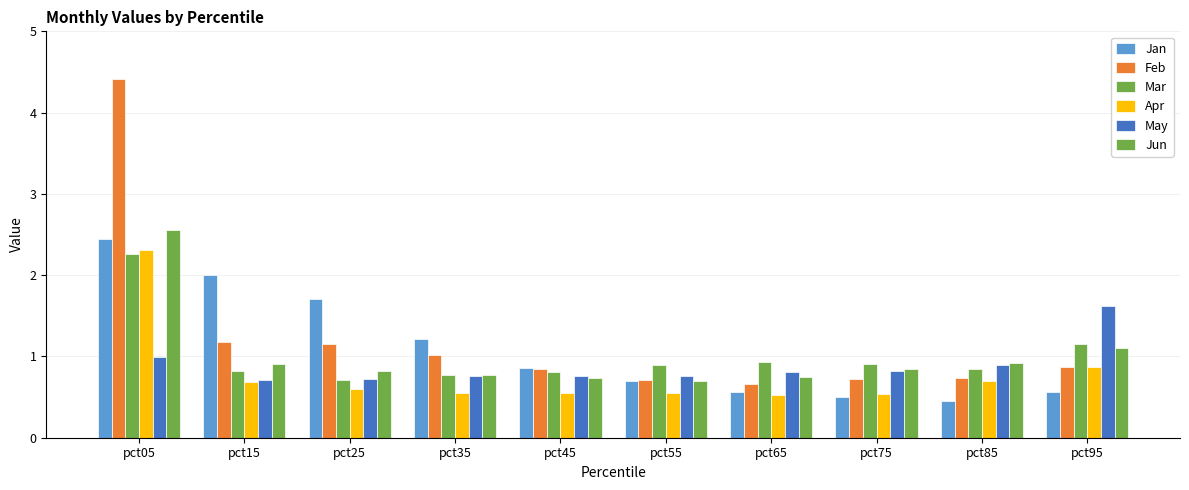

Which series has the largest total across all categories?

Feb